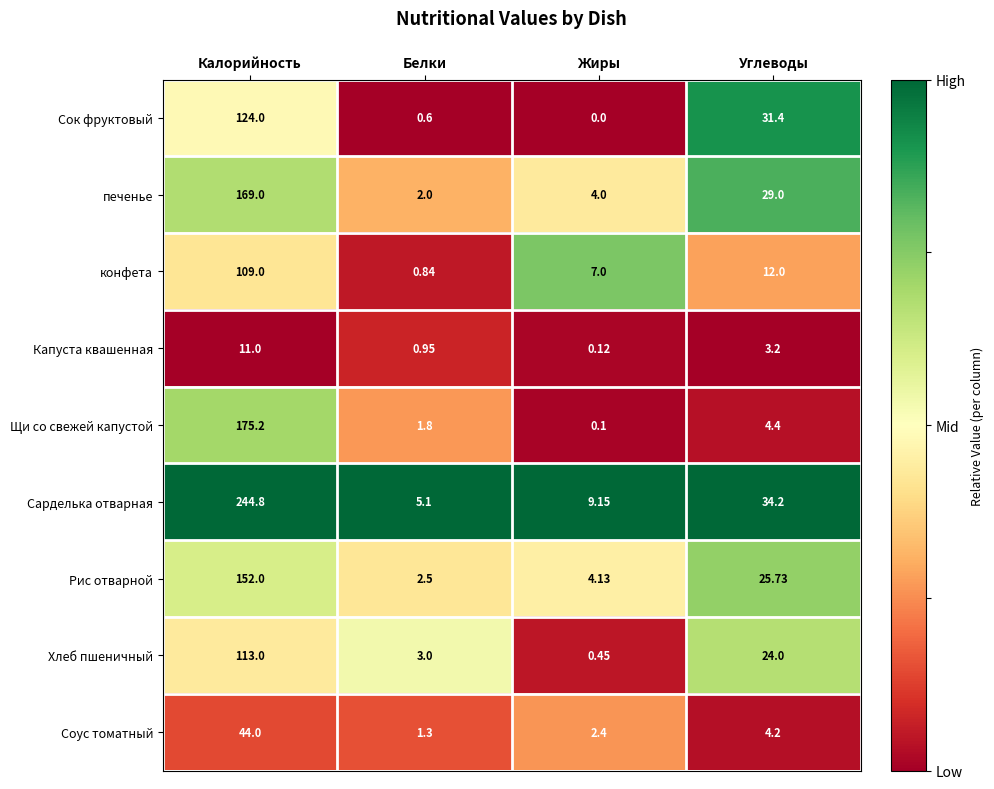

Which series has the largest total across all categories?

Сарделька отварная